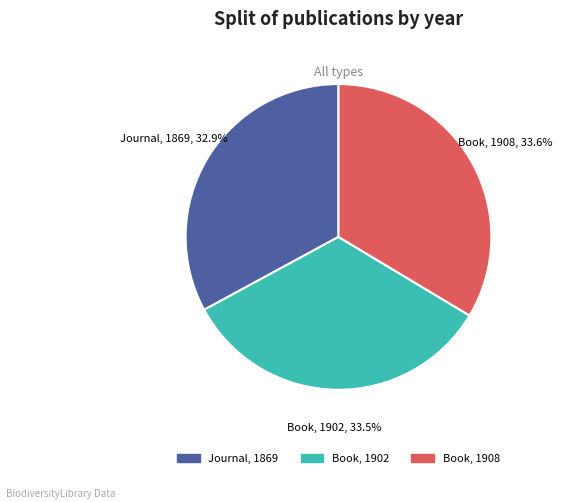

Does any single category account for the majority?

No